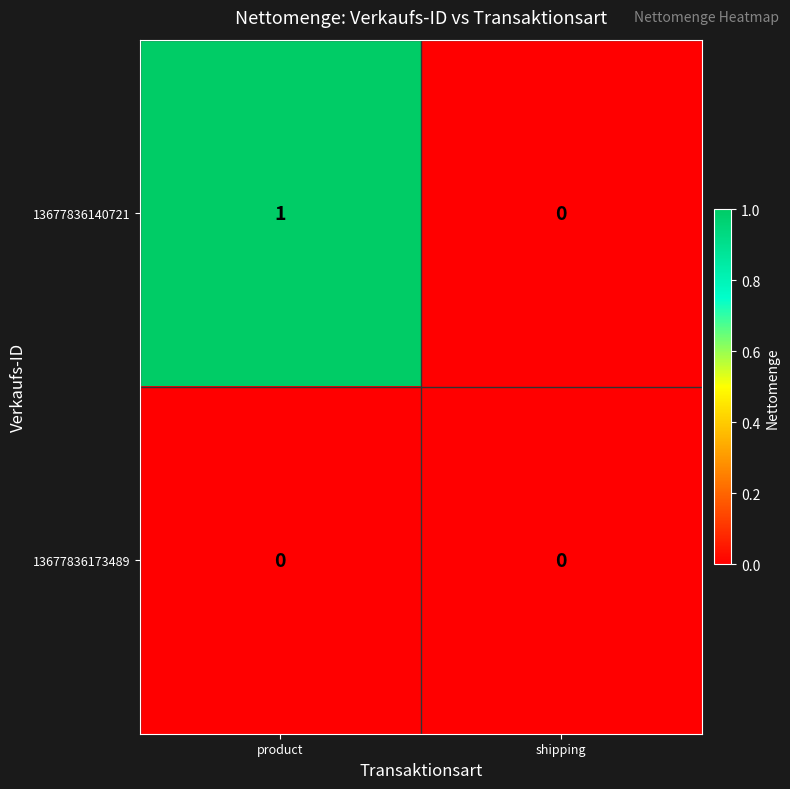

List the series in order of their peak value, lowest first.

13677836173489, 13677836140721